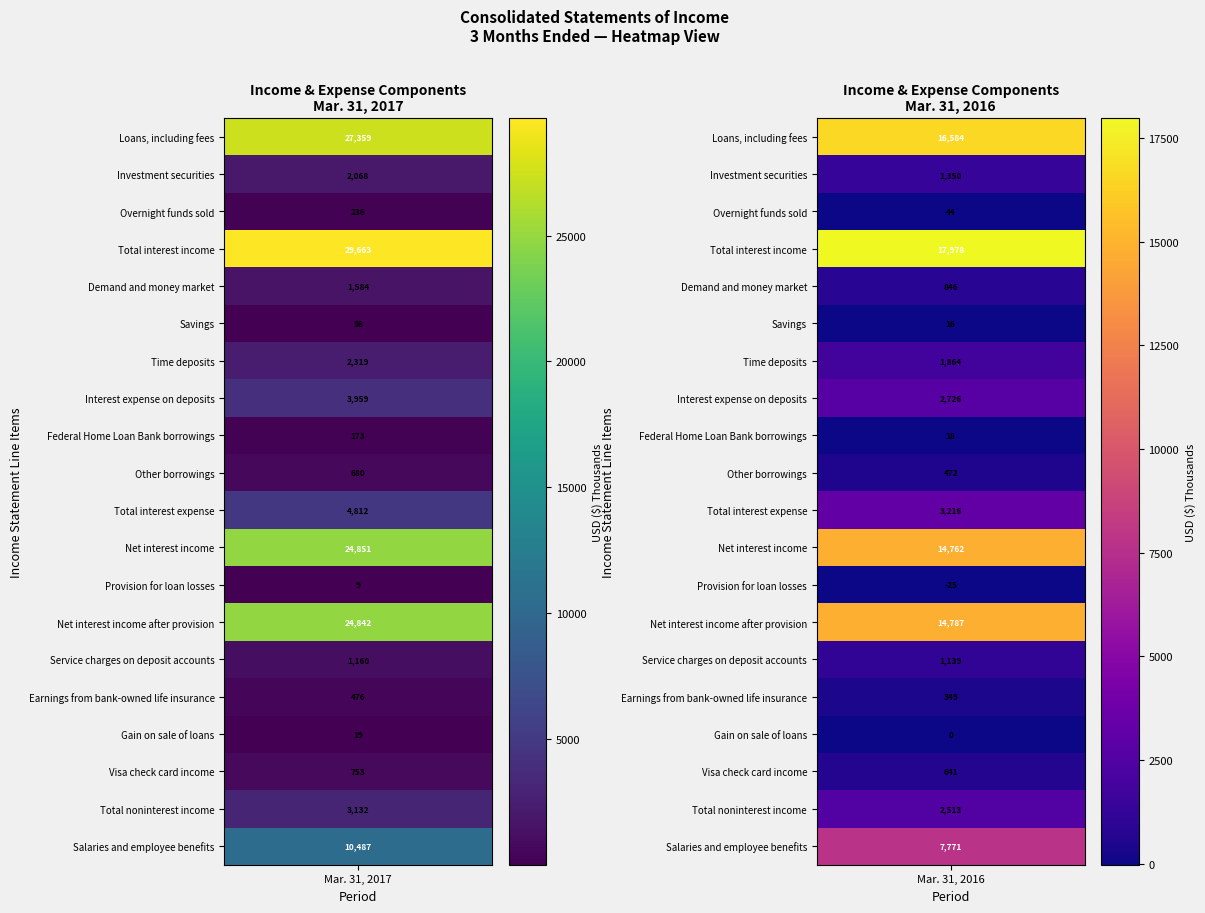

At how many categories does at least one series exceed 6944?

2